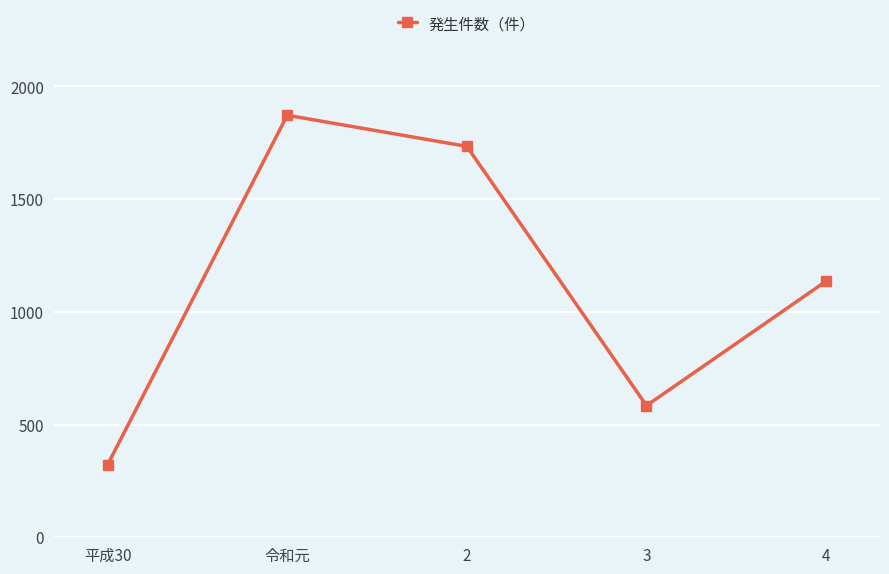

The chart shows a value of 322 at 平成30. True or false?

True